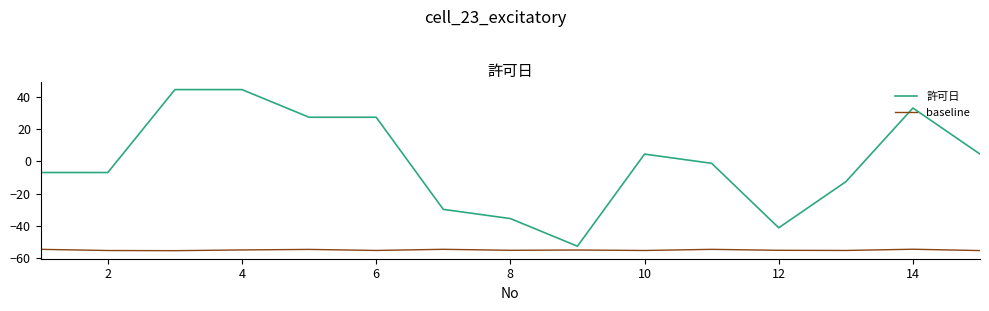

How many negative values does the 許可日 series have?

8